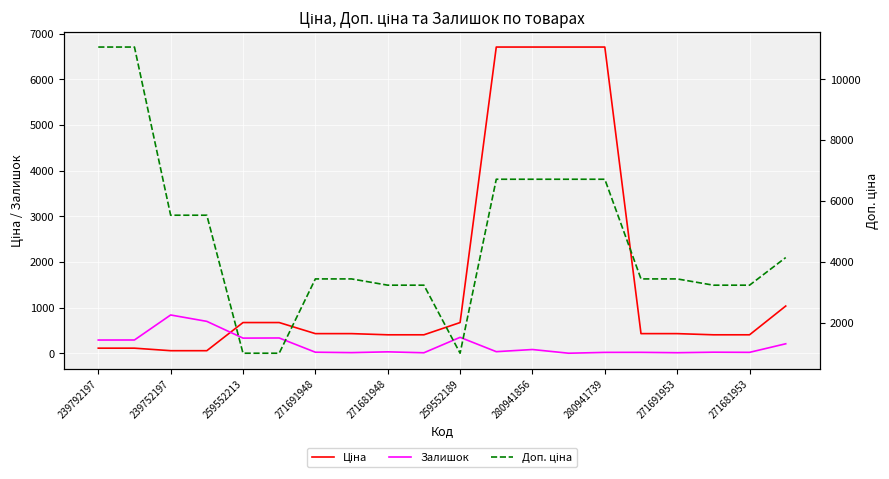

Rank the series at 15 from highest to lowest value.

Доп. ціна, Ціна, Залишок